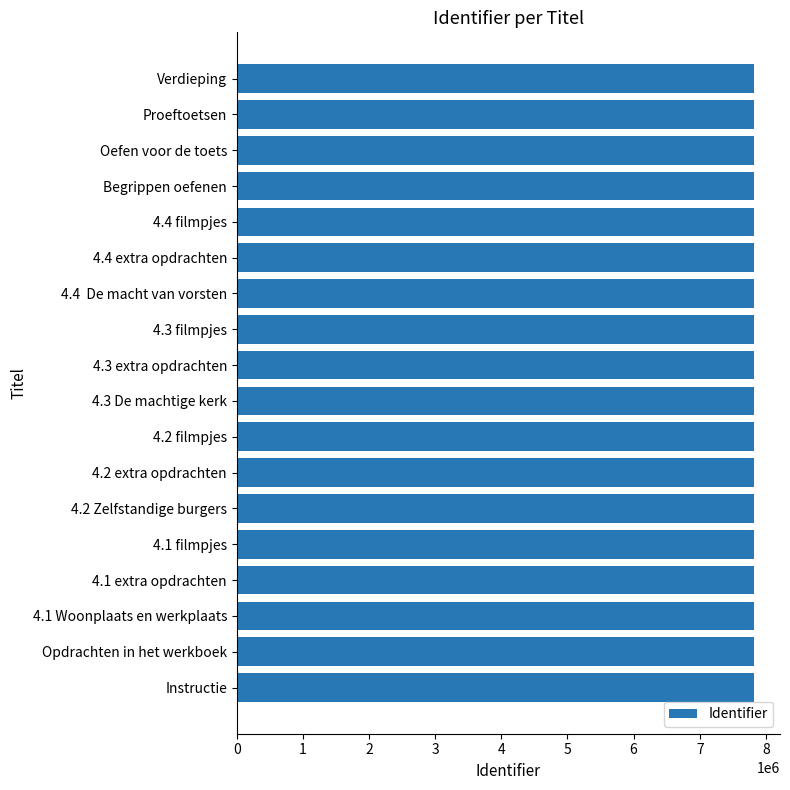

What is the minimum value shown in the chart?

7822763